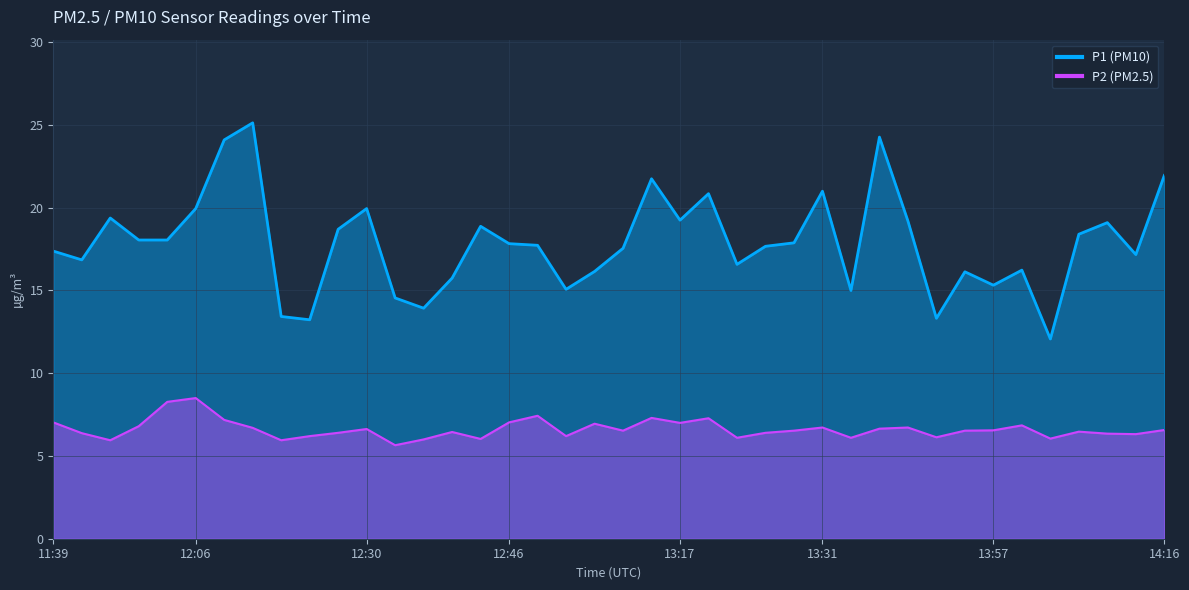

What position from the left is 13:23?

25